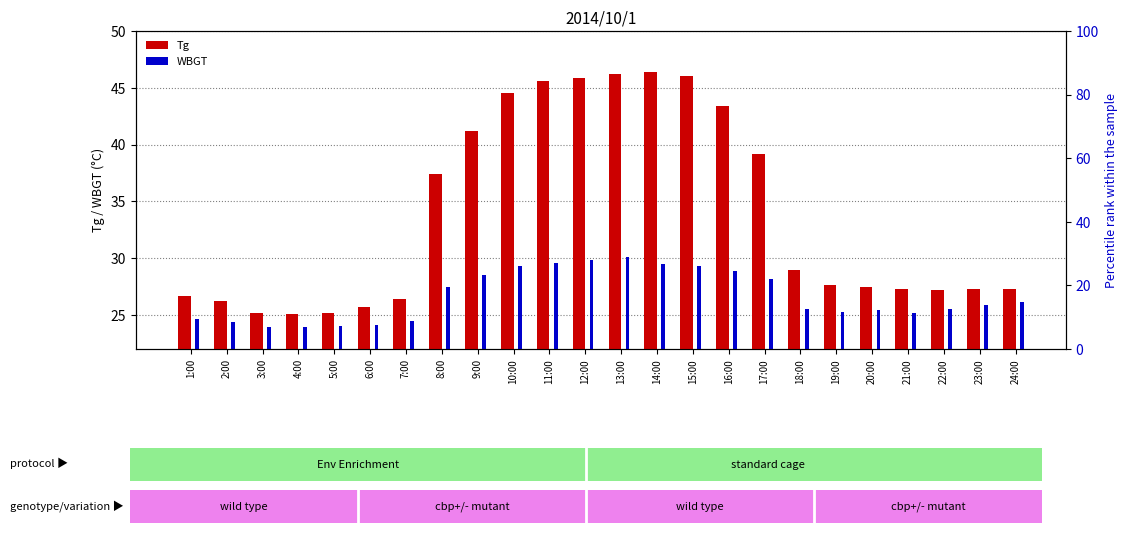

What is the difference between the Tg values at 24:00 and 13:00?

18.9